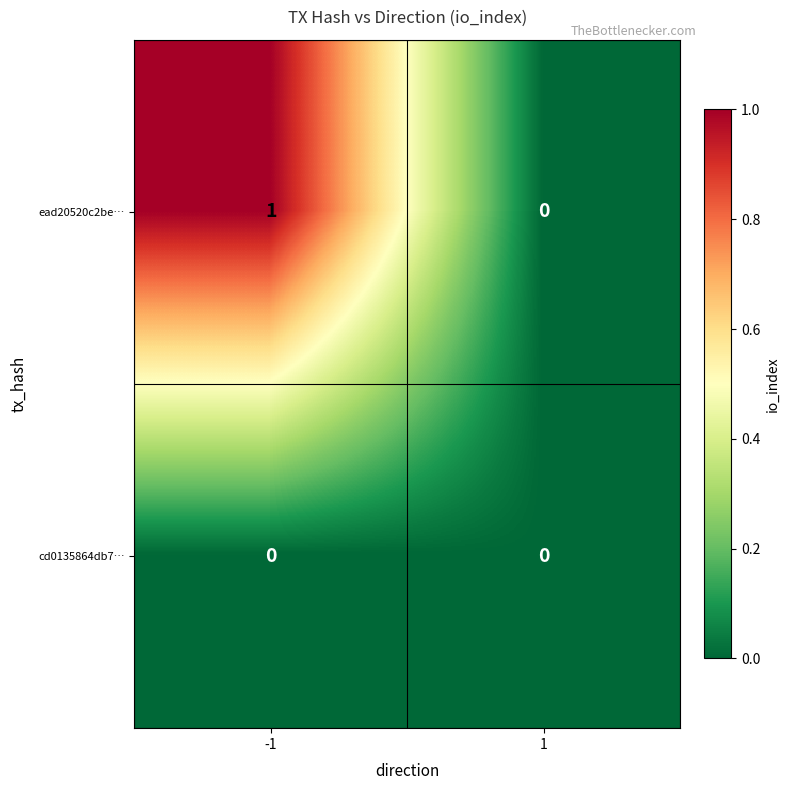

Between -1 and 1, which series saw the biggest shift?

ead20520c2be…